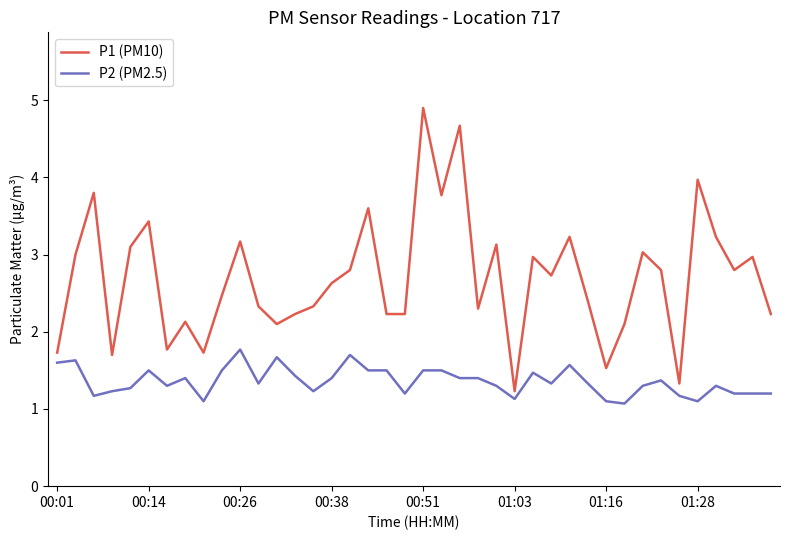

Count the number of categories in the chart.

40